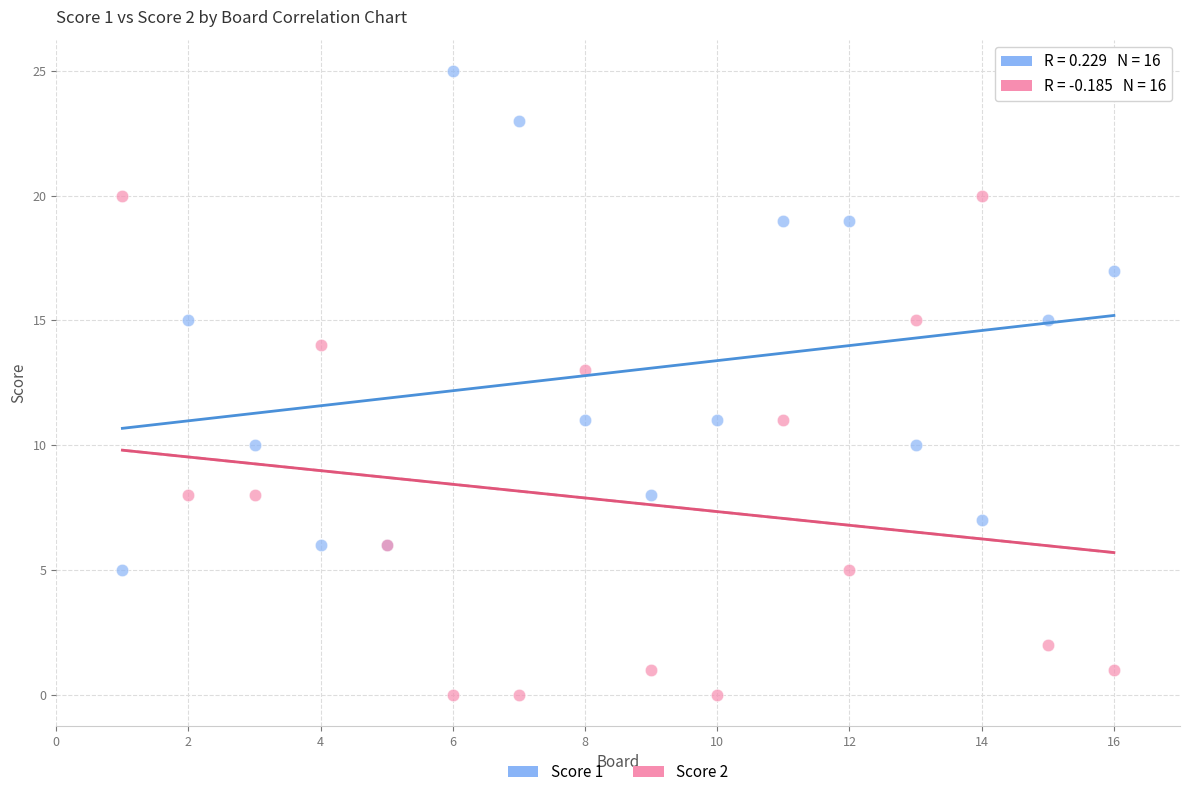

What are all the series names shown in the legend?

Score 1, Score 2